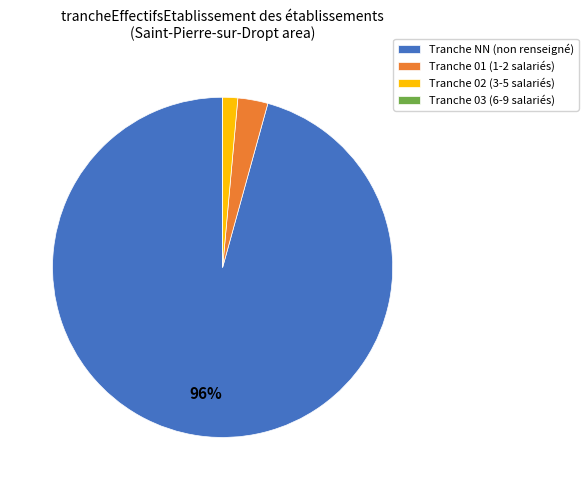

To the nearest percent, what is the combined percentage of Tranche NN (non renseigné) and Tranche 02 (3-5 salariés)?

97%